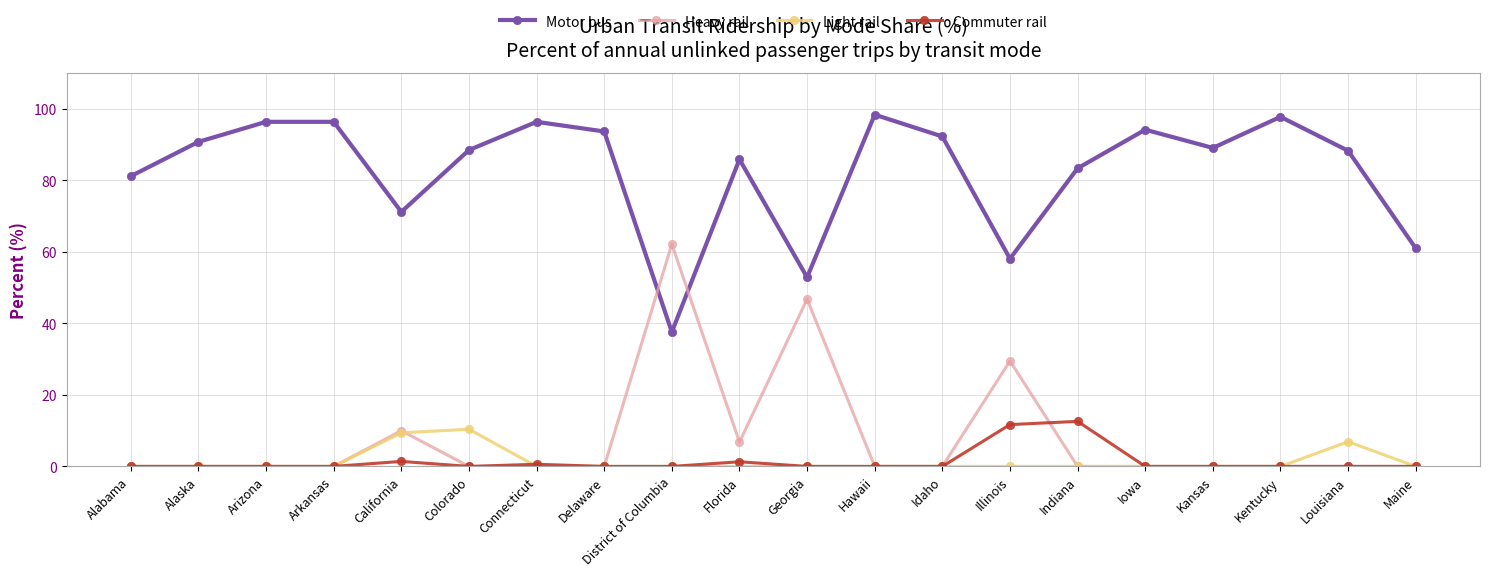

What is the total value across all series at Iowa?

94.2